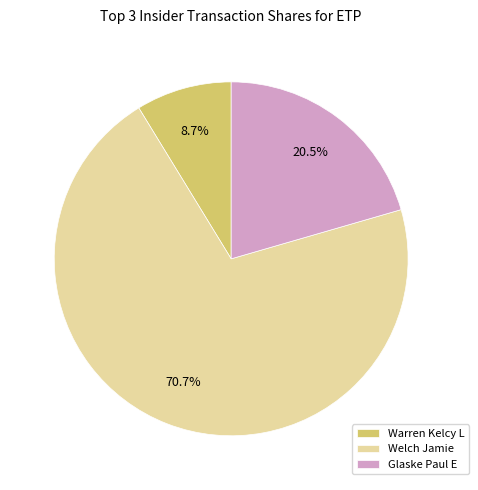

Which has a higher value, Glaske Paul E or Warren Kelcy L?

Glaske Paul E